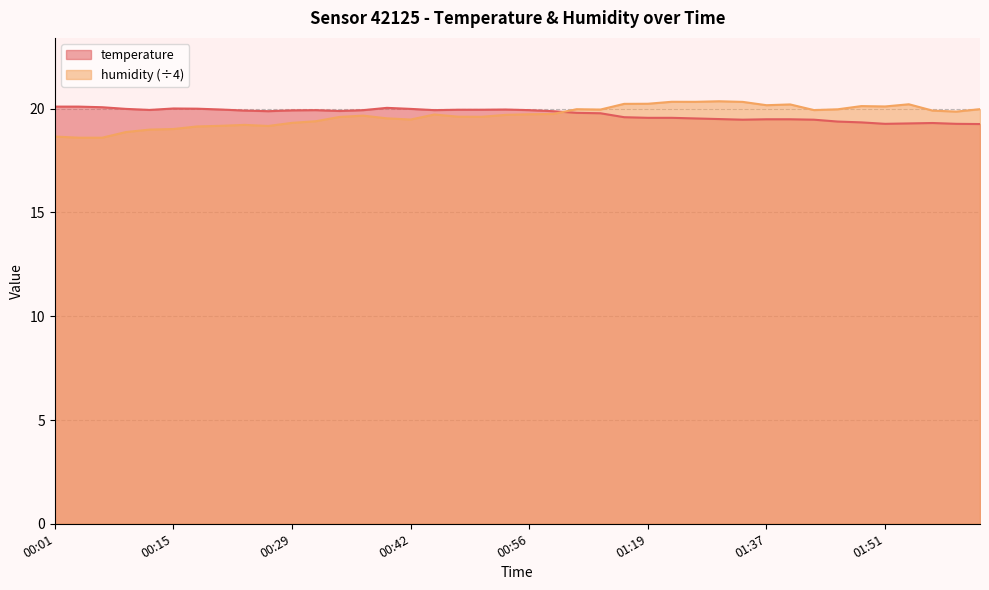

Count the number of data series in this chart.

2